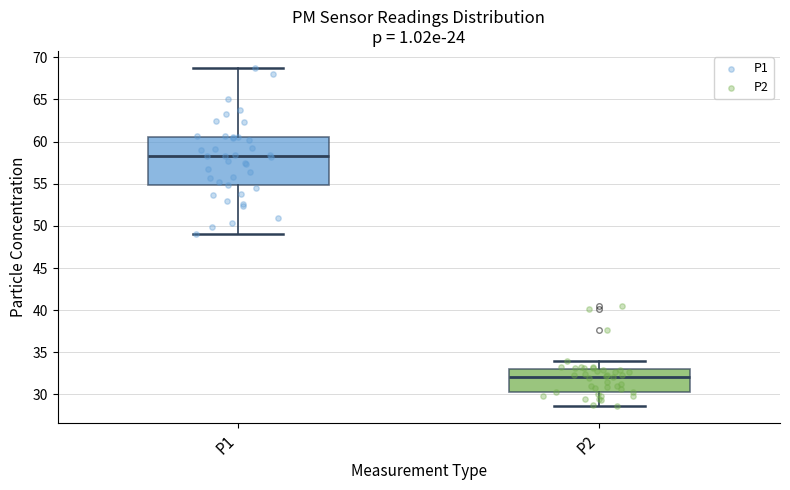

Where does the median line of the box for P2 sit on the y-axis? The values are not printed on the chart, so give them approximately, as read against the axis.

32.0